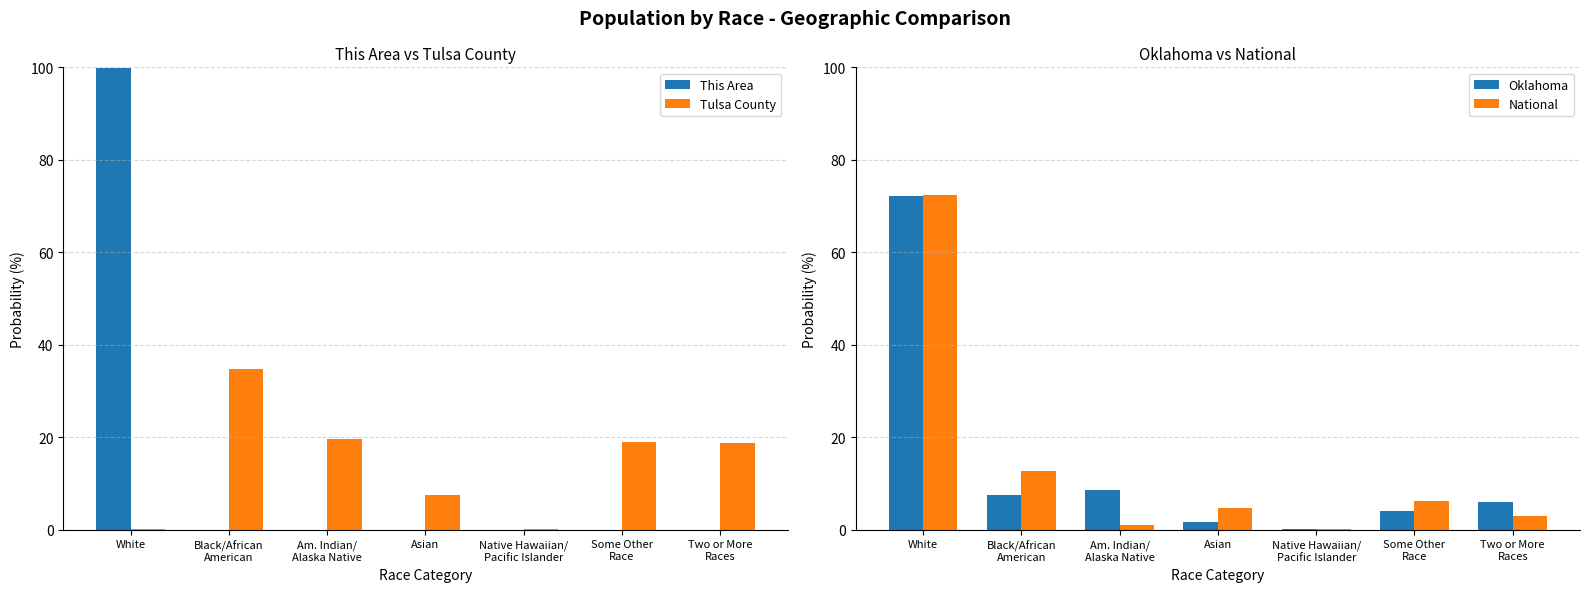

Is it true that Tulsa County equals 18.8 at Two or More
Races?

True